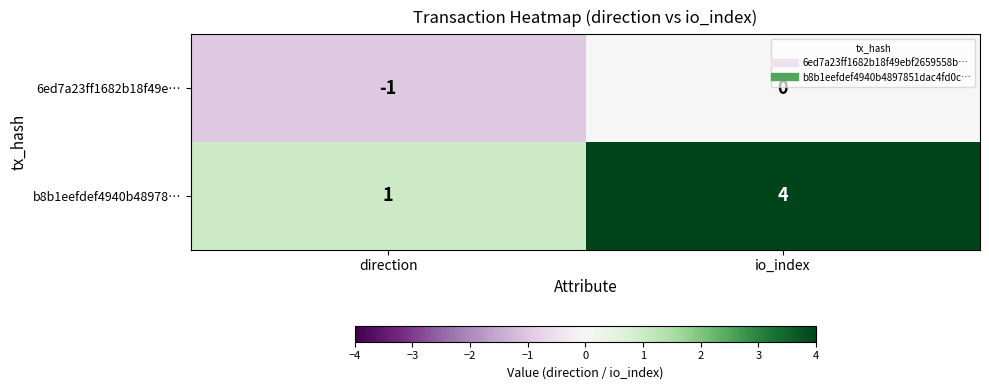

Rank the series at direction from highest to lowest value.

b8b1eefdef4940b48978…, 6ed7a23ff1682b18f49e…